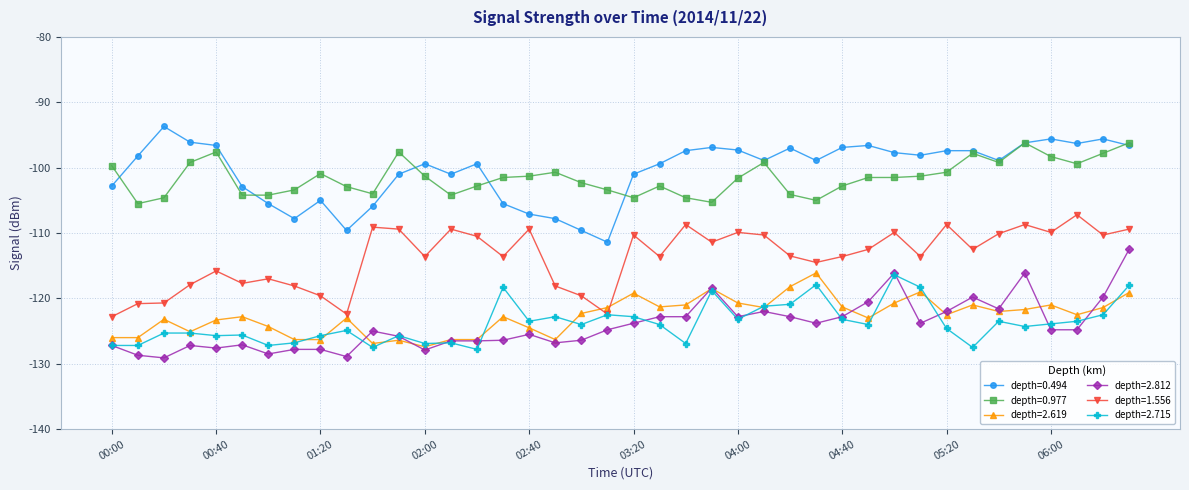

How many lines are shown in the chart?

6